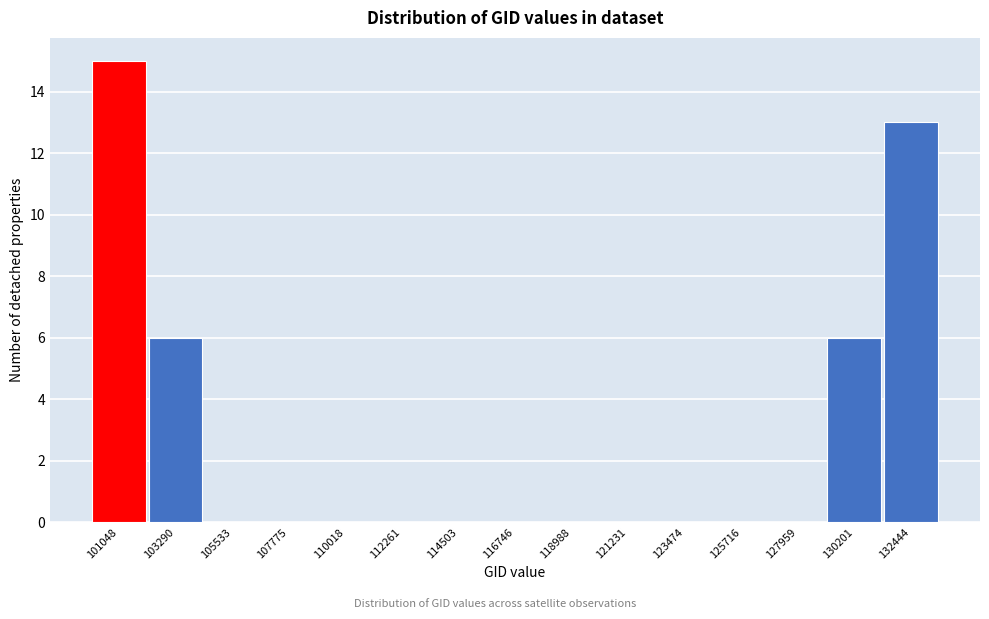

Reading left to right, what are all the values shown in this chart?

101048=15	103290=6	105533=0	107775=0	110018=0	112261=0	114503=0	116746=0	118988=0	121231=0	123474=0	125716=0	127959=0	130201=6	132444=13